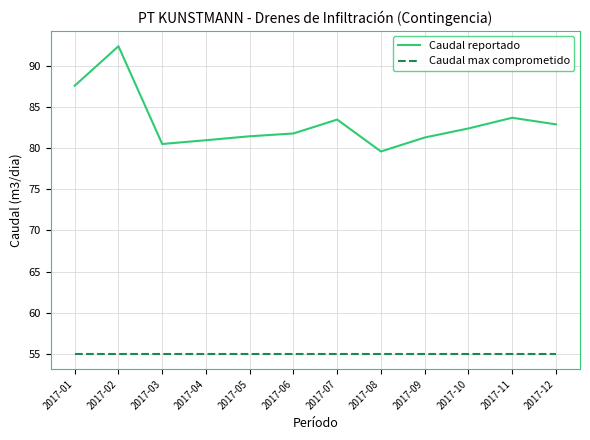

Where is Caudal reportado nearest to the value 86?

2017-01